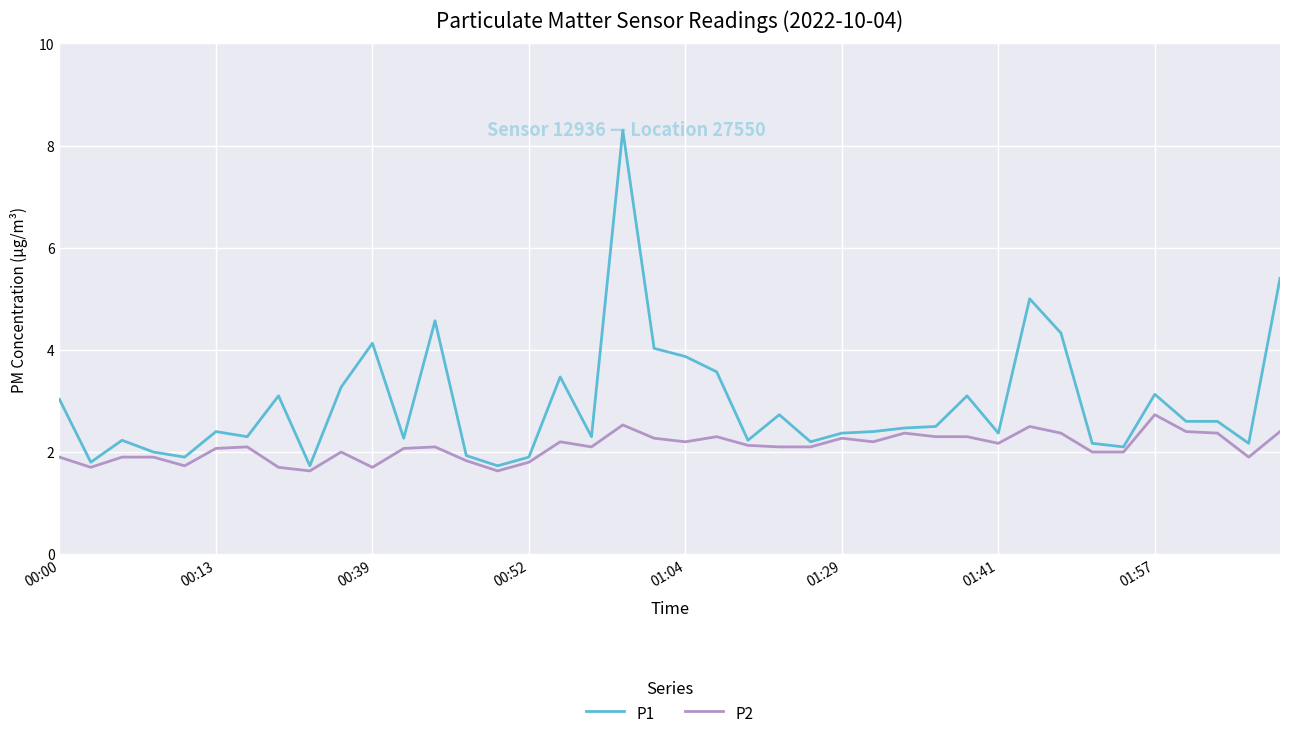

True or false: P2 and P1 cross at least once.

False